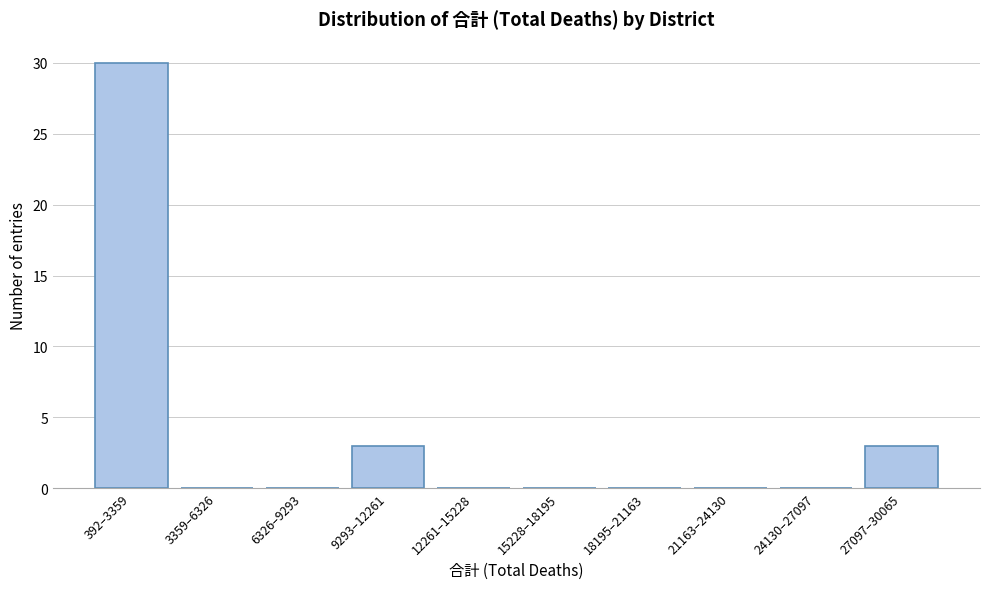

Reading left to right, extract all data points from this chart.

392–3359=30	3359–6326=0	6326–9293=0	9293–12261=3	12261–15228=0	15228–18195=0	18195–21163=0	21163–24130=0	24130–27097=0	27097–30065=3